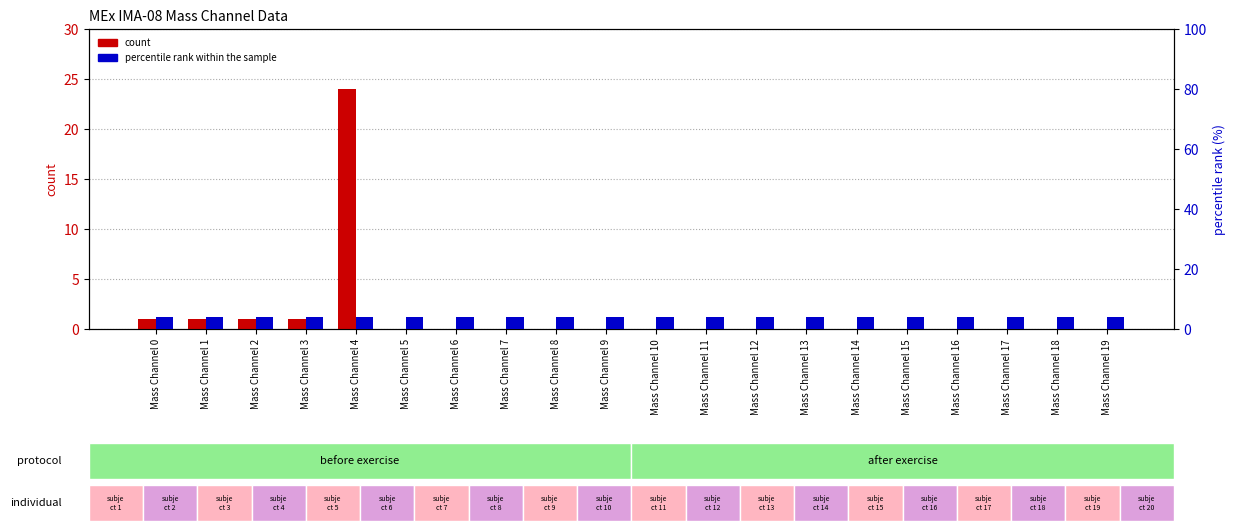

What is the total value across all series at Mass Channel 16?

4